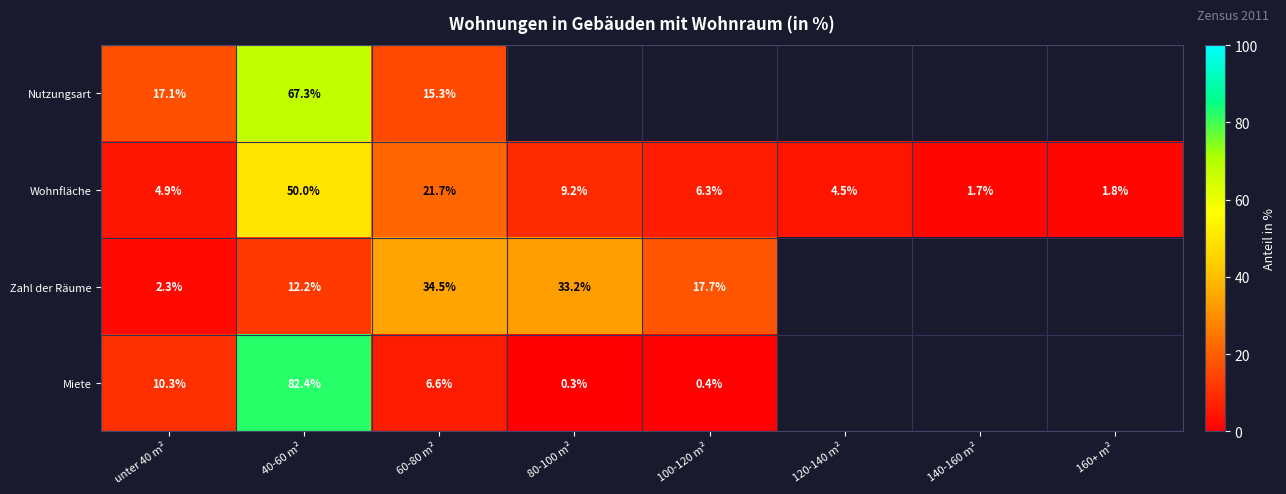

What is the sum of the Wohnfläche values at 80-100 m² and unter 40 m²?

14.1